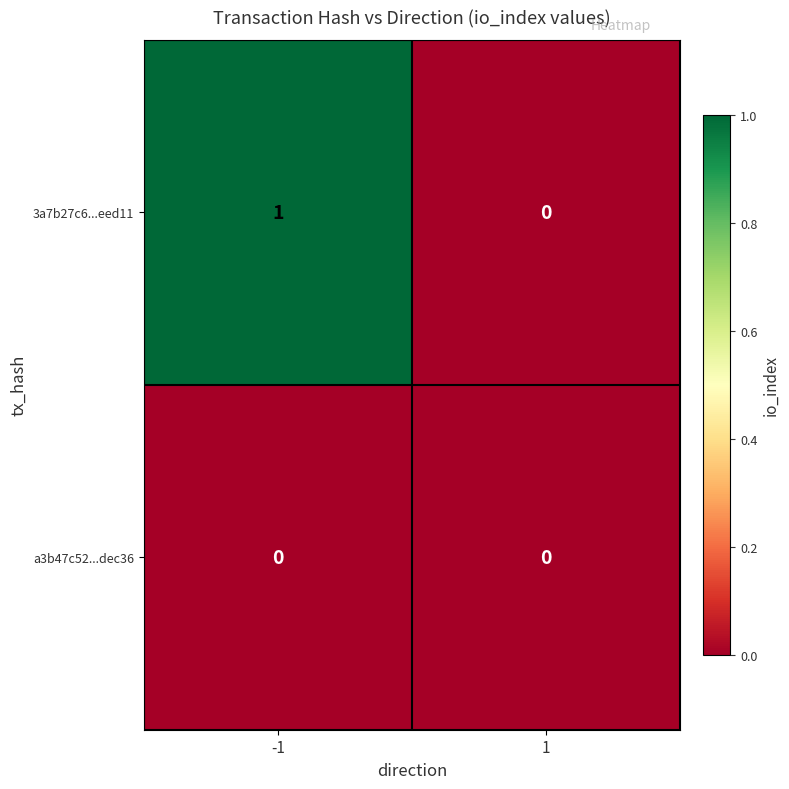

Is it true that 3a7b27c6...eed11 equals 0 at 1?

True